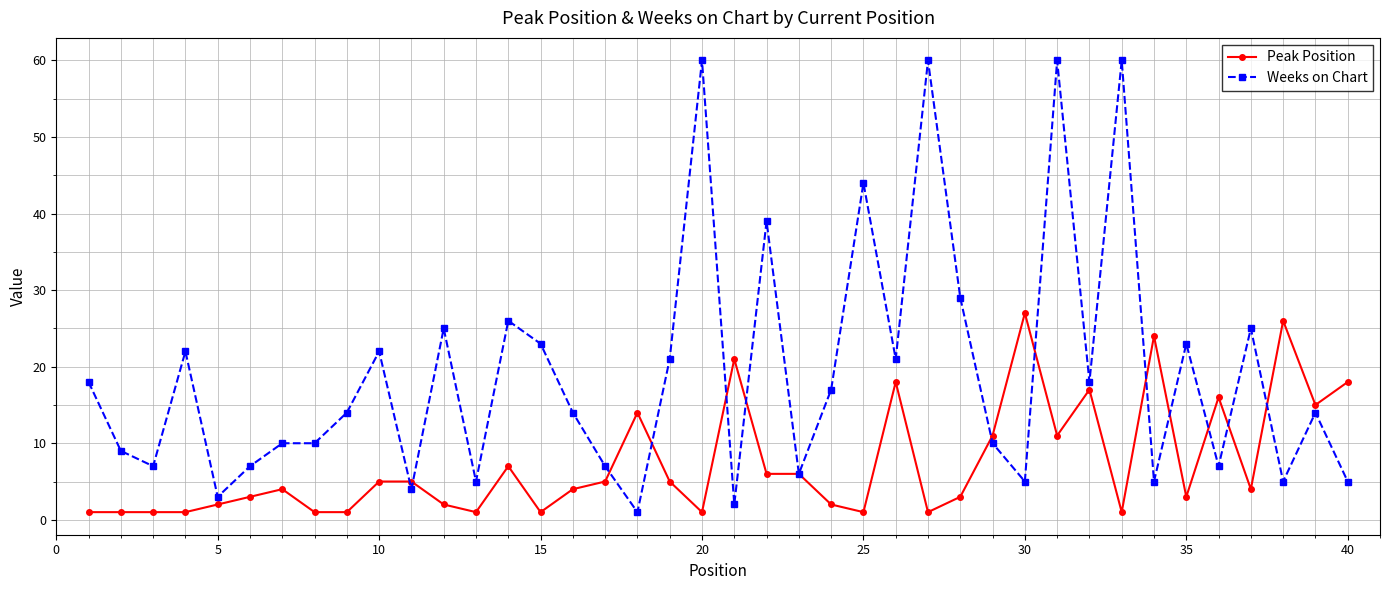

What is the highest value of the Weeks on Chart series?

60